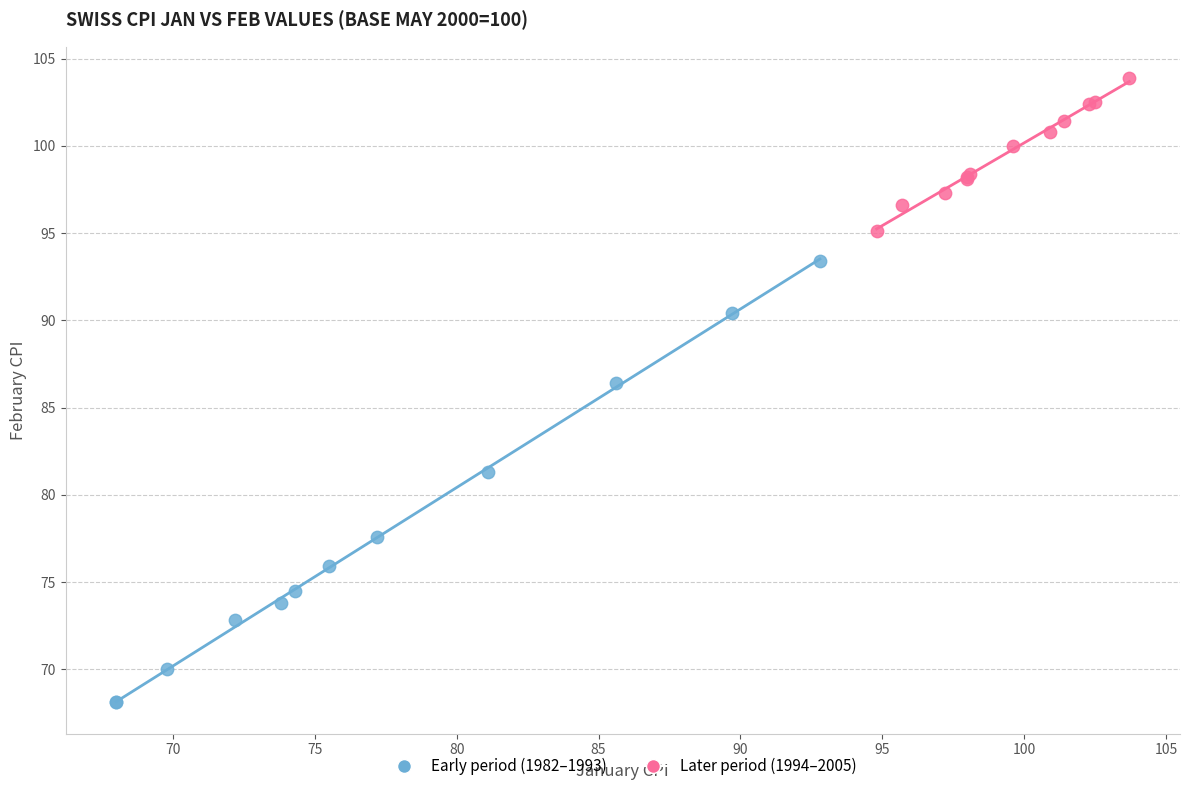

What are all the series names shown in the legend?

Early period (1982–1993), Later period (1994–2005)